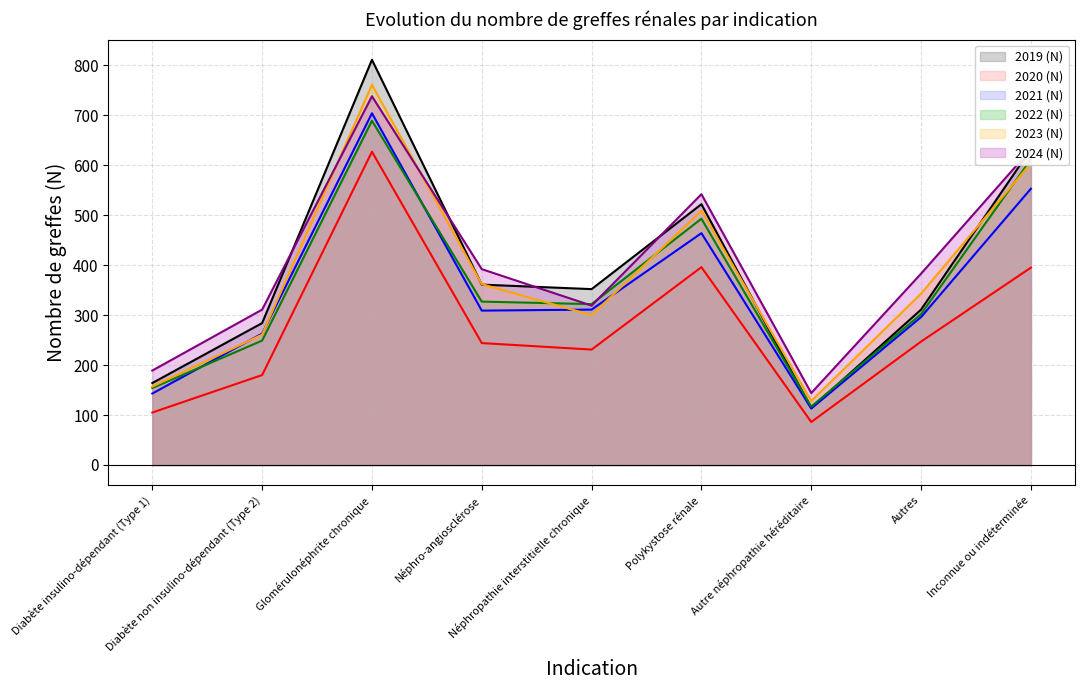

What is the sum of all 2020 (N) (line) values?

2511